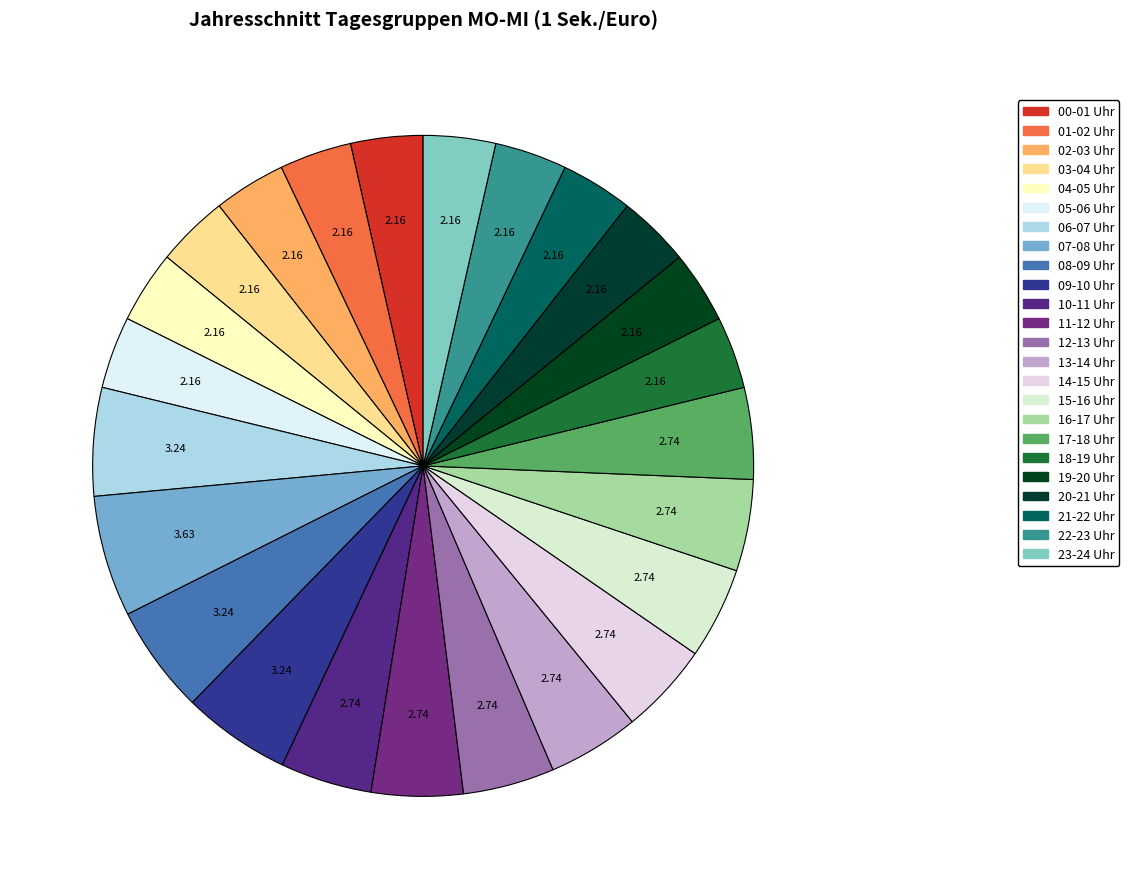

Count the number of slices in the pie.

24